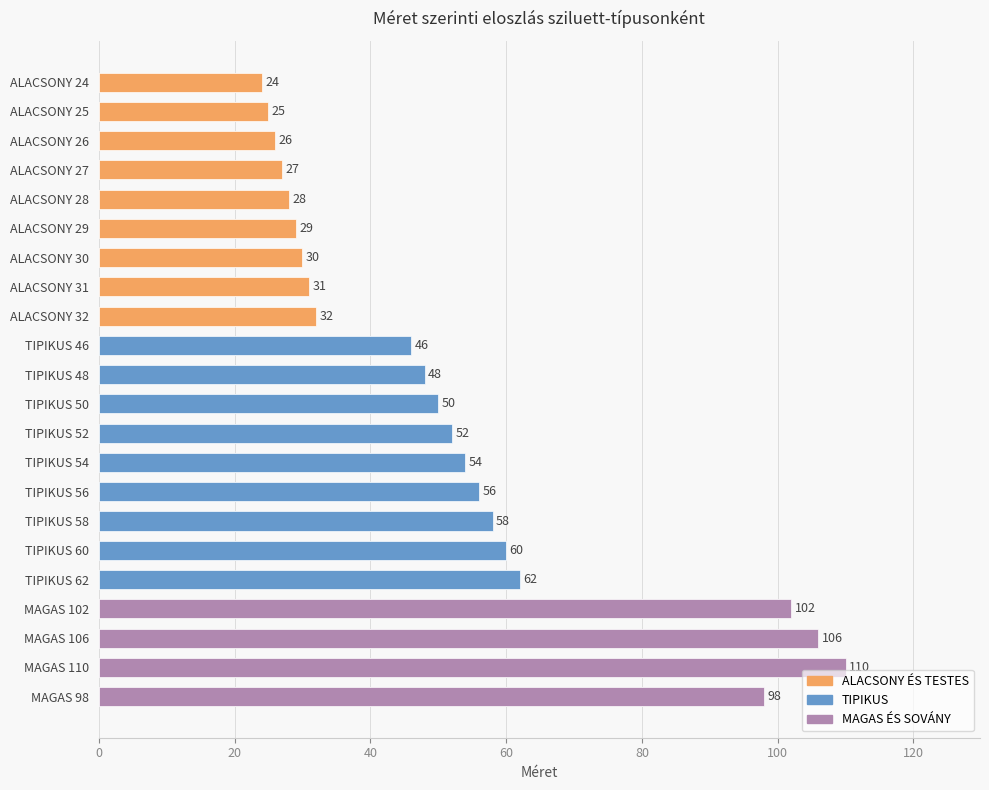

Where does the data first go above 50?

TIPIKUS 52